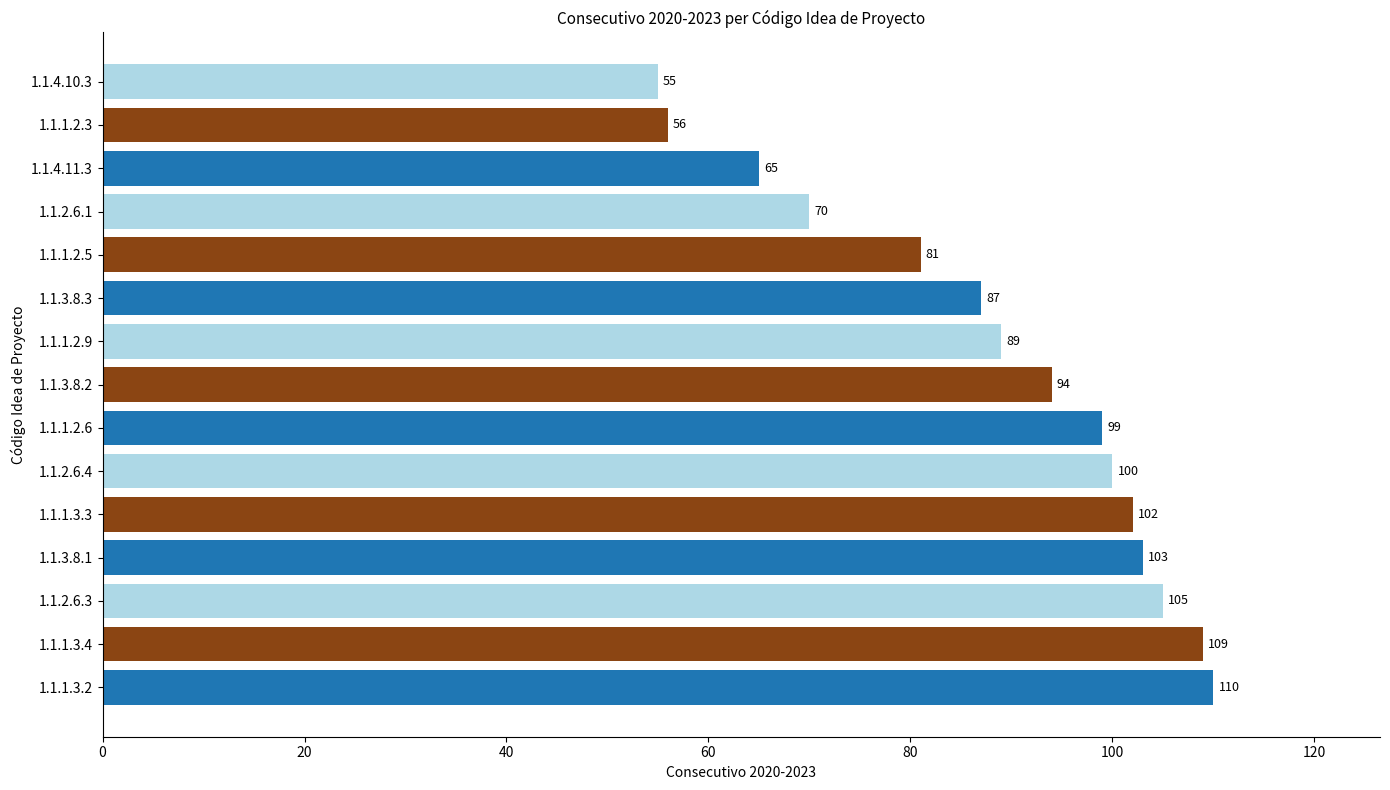

What is the average value?

88